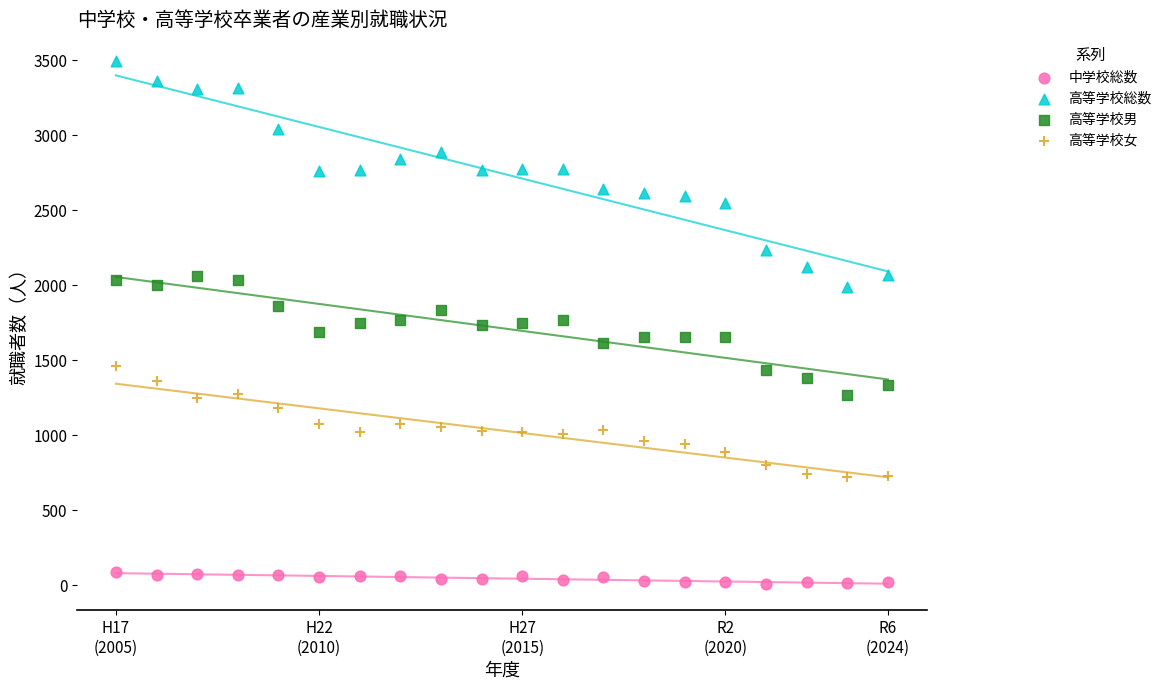

Which series contains the highest Y value?

高等学校総数